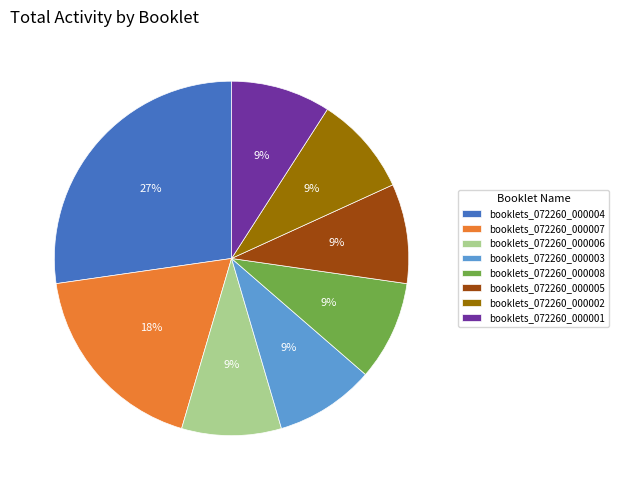

Do booklets_072260_000001 and booklets_072260_000002 together represent more than half of the pie?

No